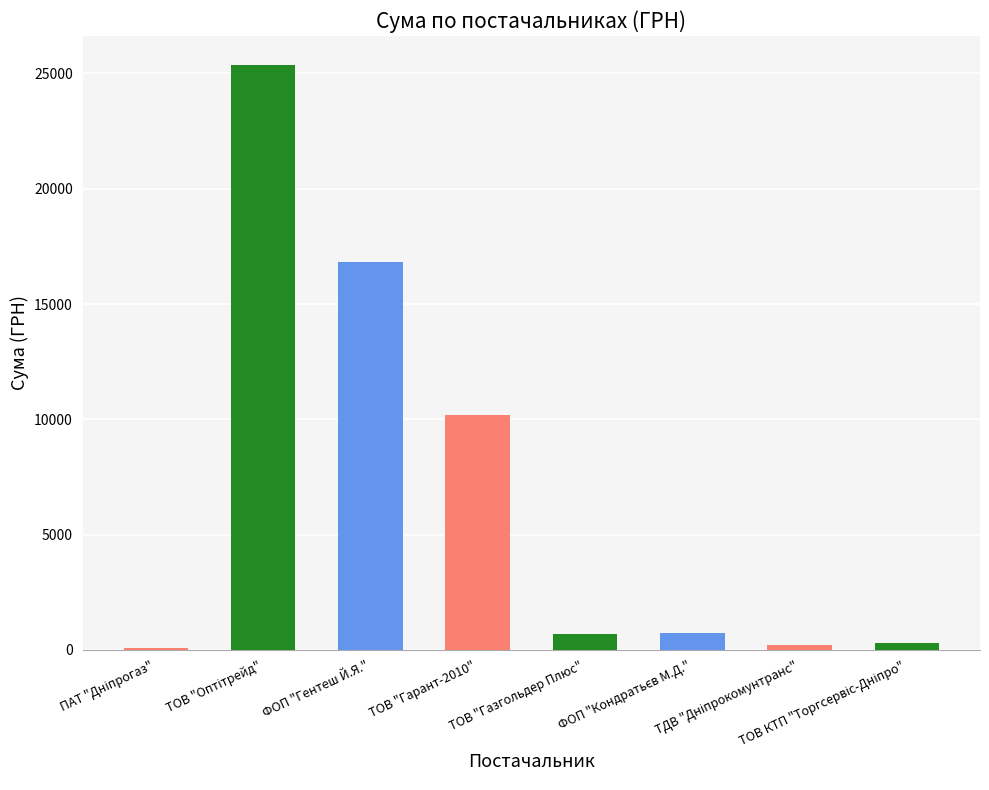

What is the greatest value displayed?

25359.0